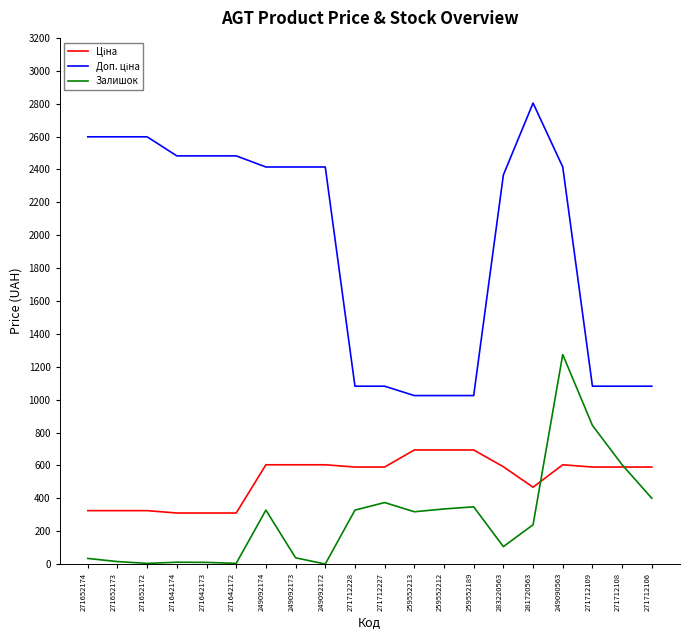

Which label corresponds to the largest value in the chart?

281720563